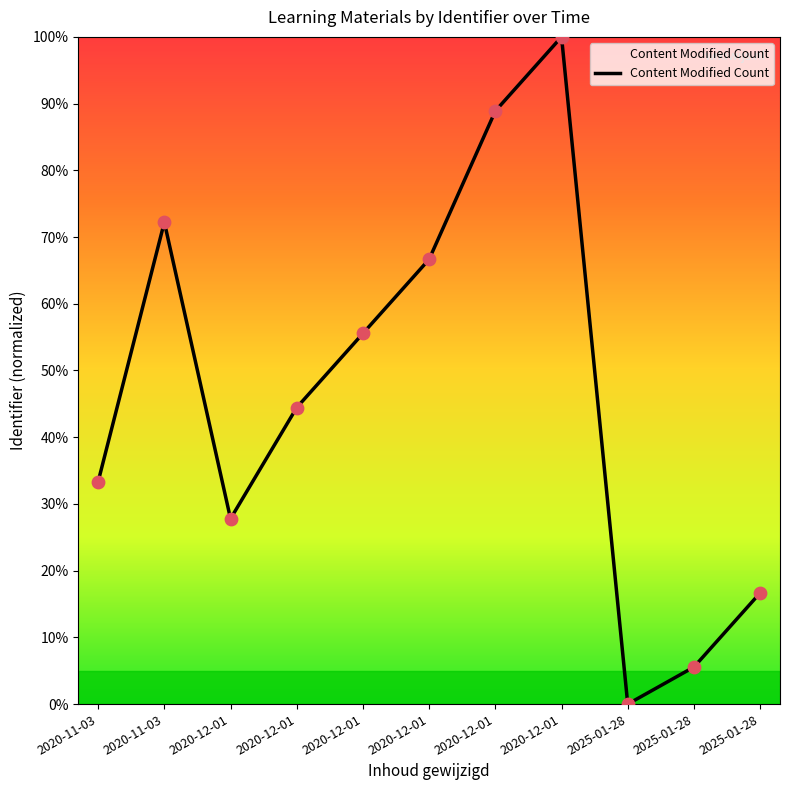

How many lines are shown in the chart?

1